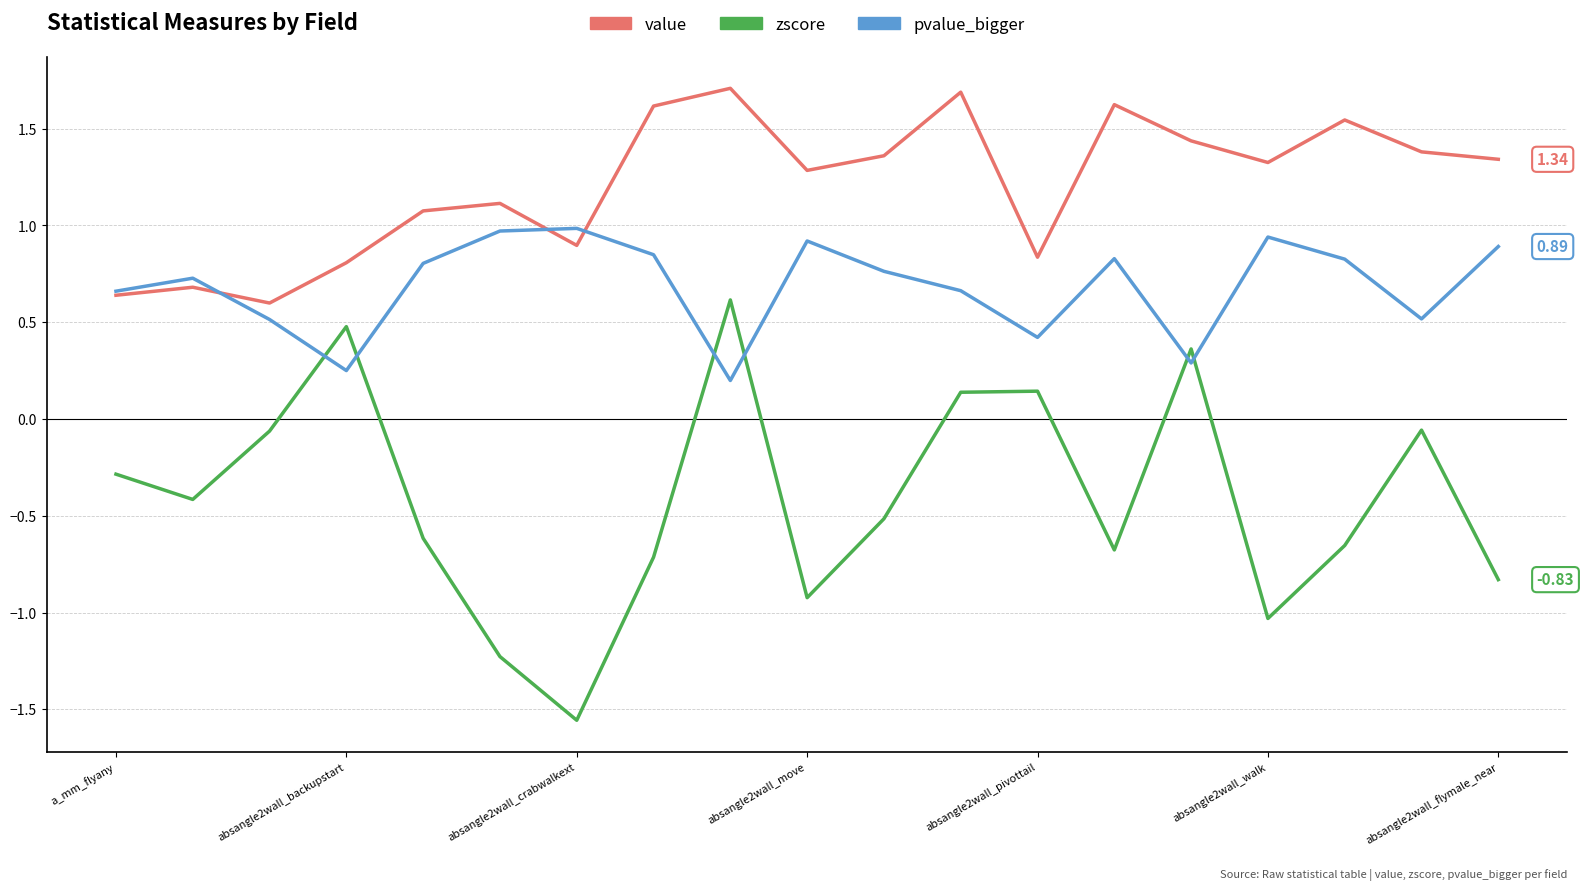

Which series has the largest range (max minus min)?

zscore